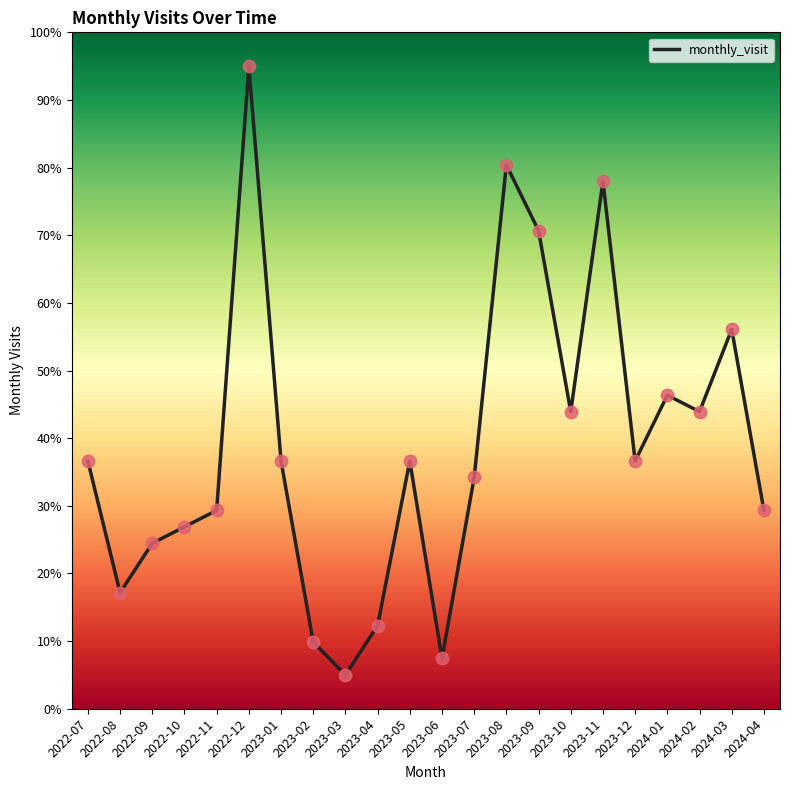

Approximately how many times larger is the value at 2022-10 compared to 2024-02?

0.6